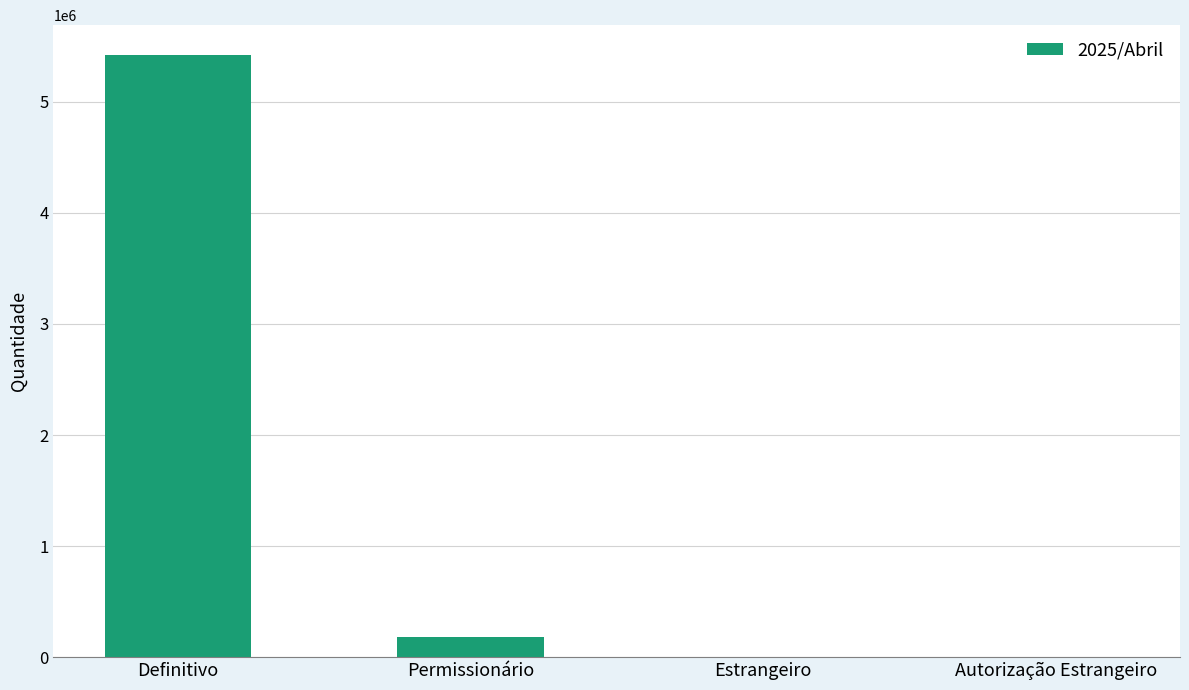

What is the sum of all values?

5601780